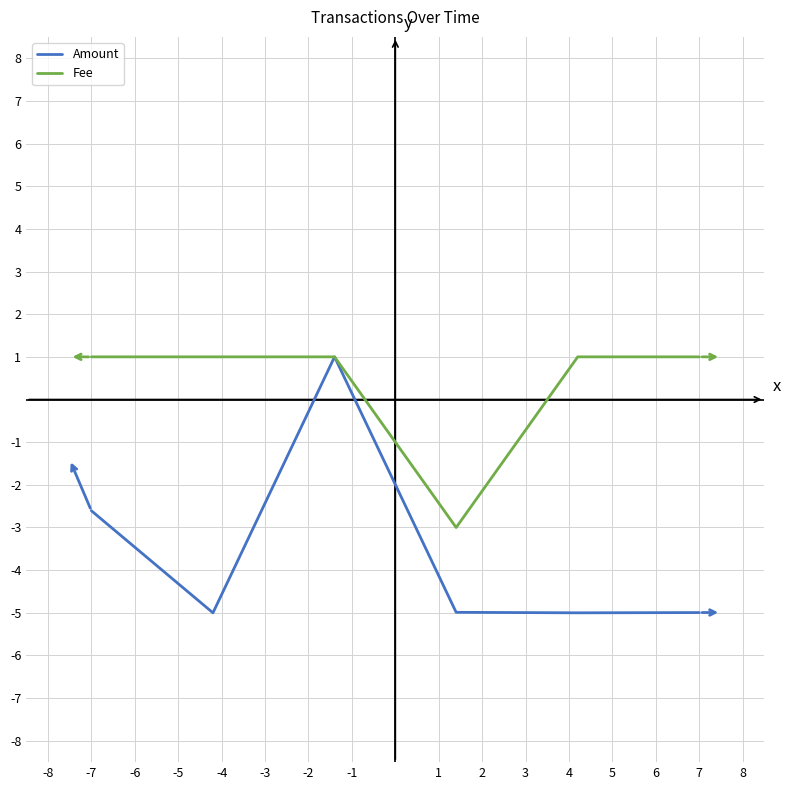

What is the highest value of the Amount series?

1.0